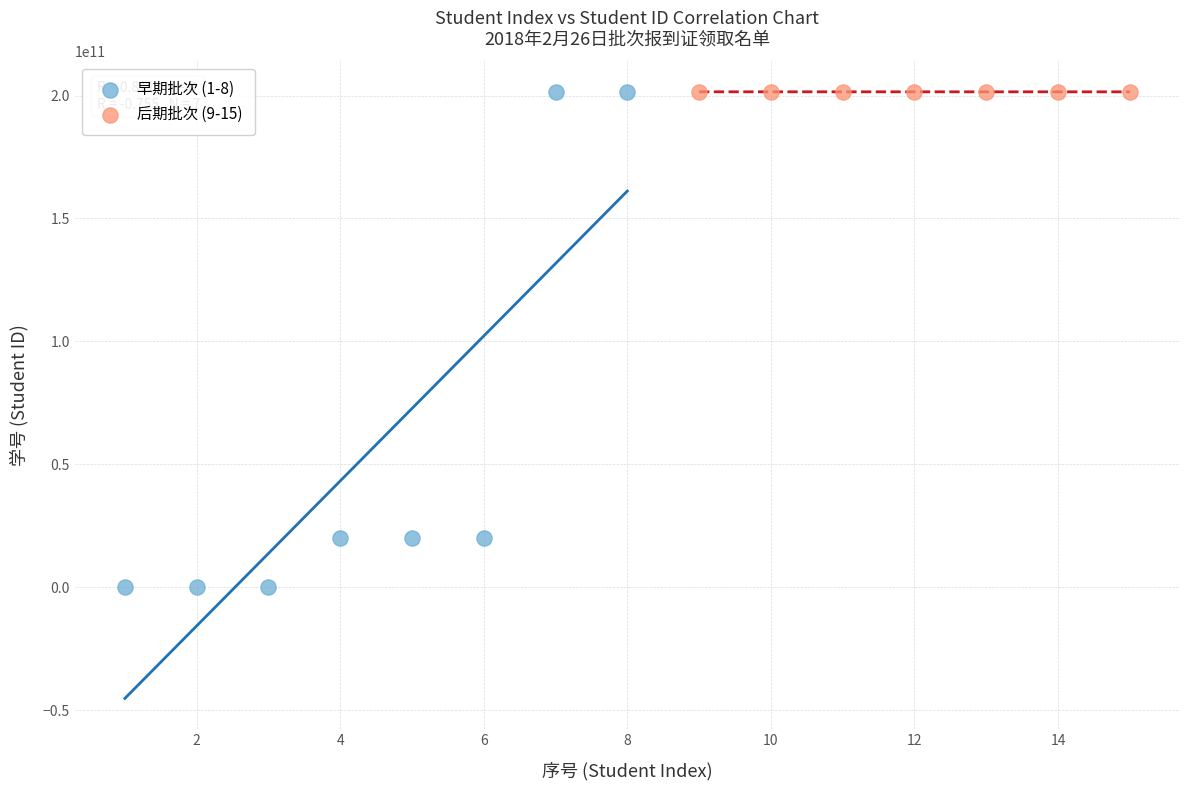

Which series has the largest Y range (max minus min)?

早期批次 (1-8)